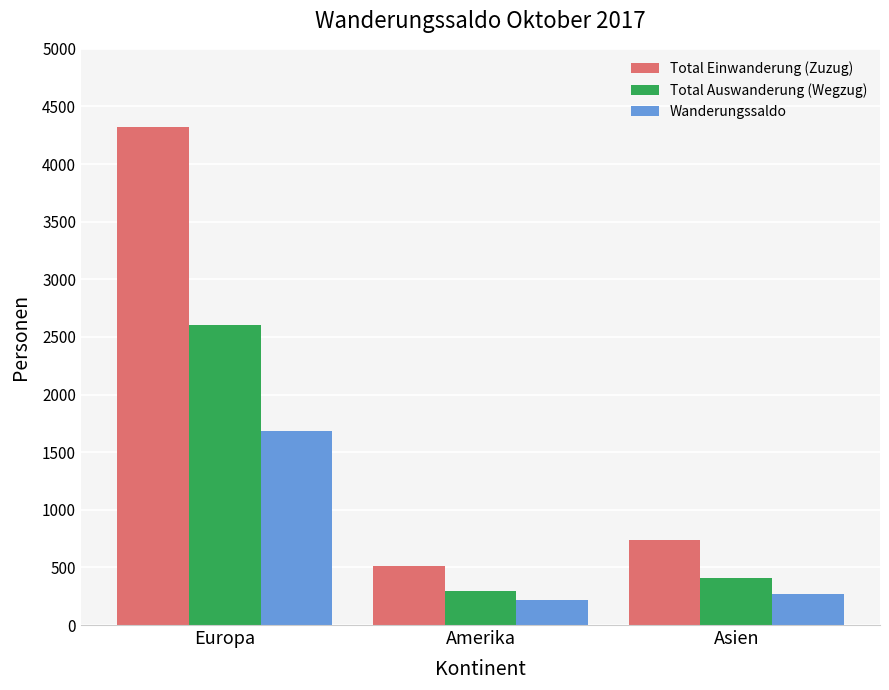

At which label does Wanderungssaldo reach its peak?

Europa